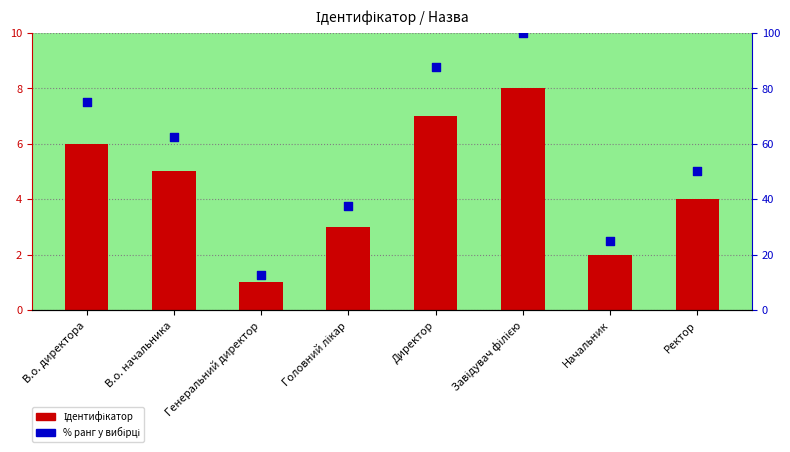

Which series has the largest Y range (max minus min)?

% ранг